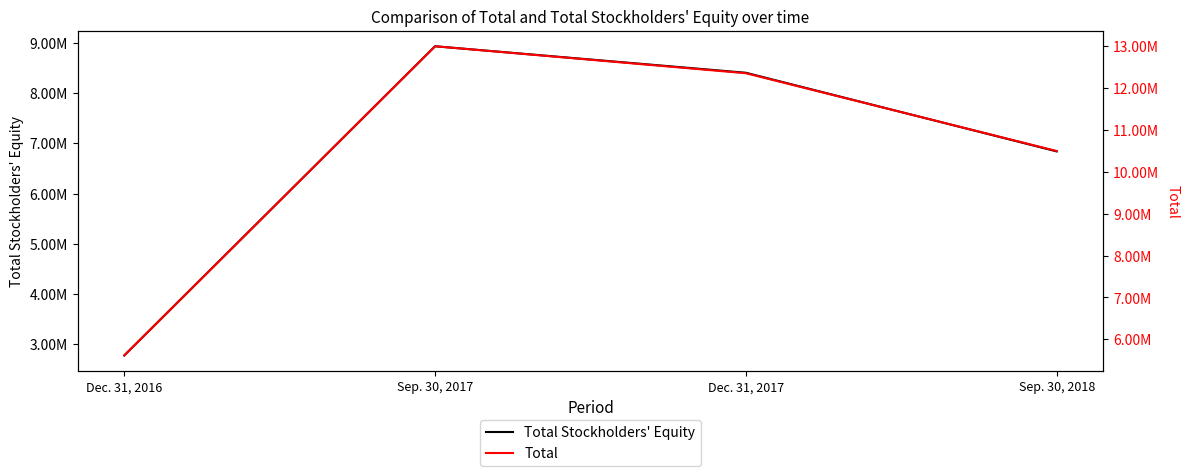

What is the difference between the maximum and minimum values in the Total series?

7376116